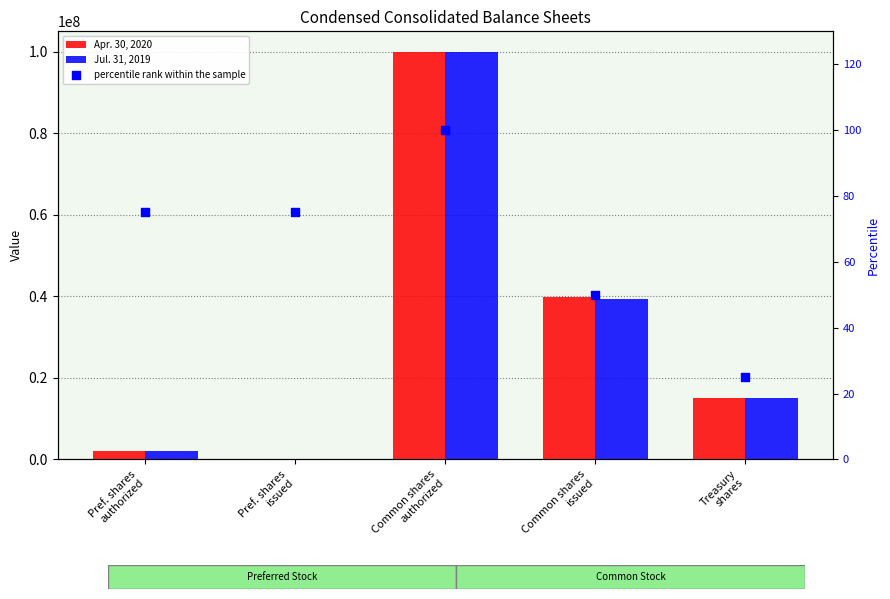

What are all the series names shown in the legend?

Apr. 30, 2020, Jul. 31, 2019, percentile rank within the sample